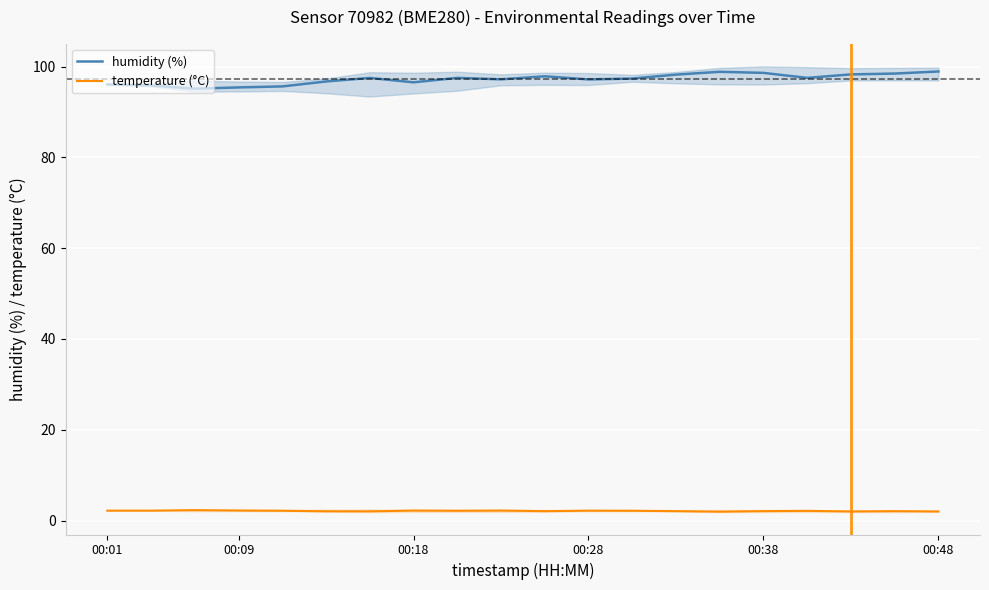

Rank the series by their maximum value, from lowest to highest.

temperature (°C), humidity (%)